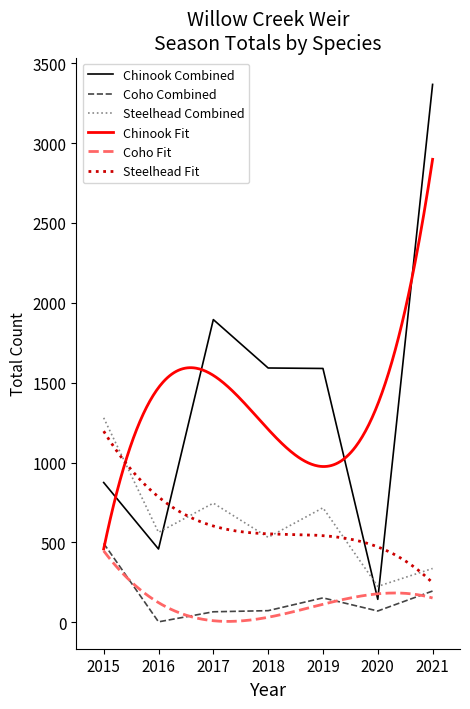

Is the value of Chinook Combined at 2020 greater than the value of Coho Combined at 2019?

No